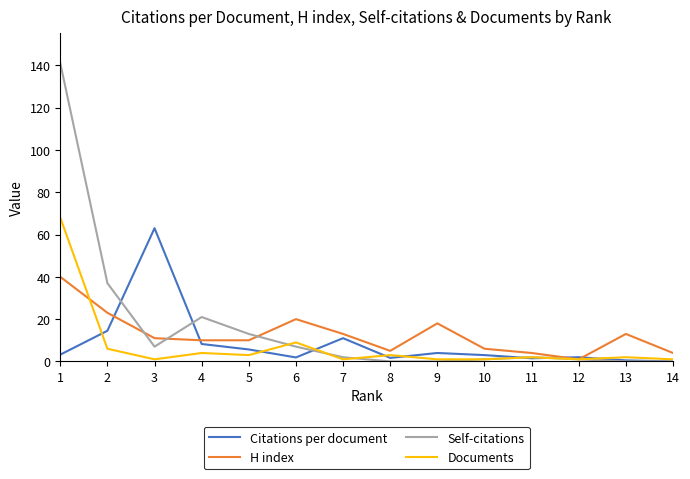

The value of Self-citations at 6 is 7.0. True or false?

True